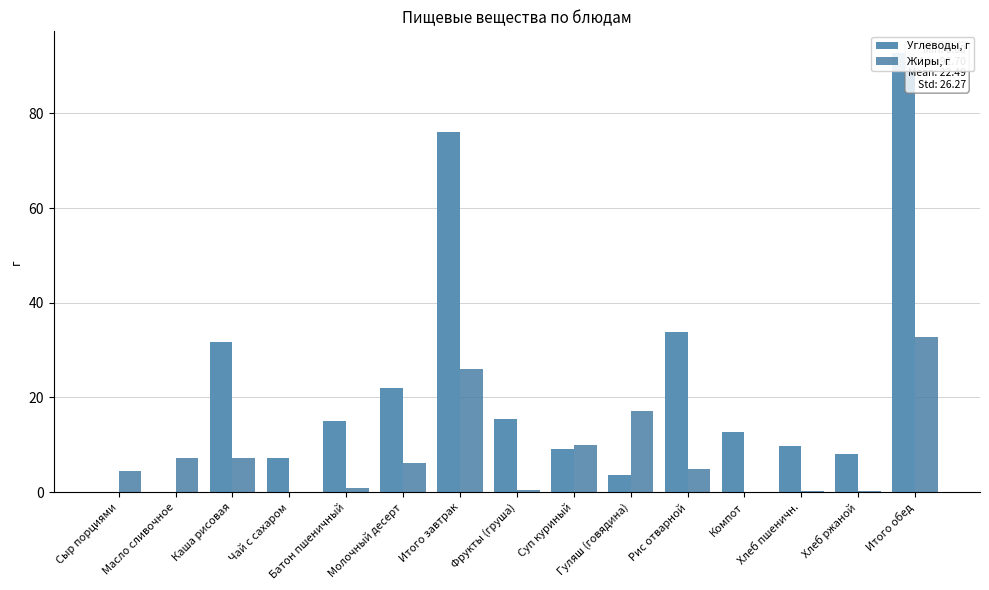

Rank the series by their average value, from highest to lowest.

Углеводы, г, Жиры, г